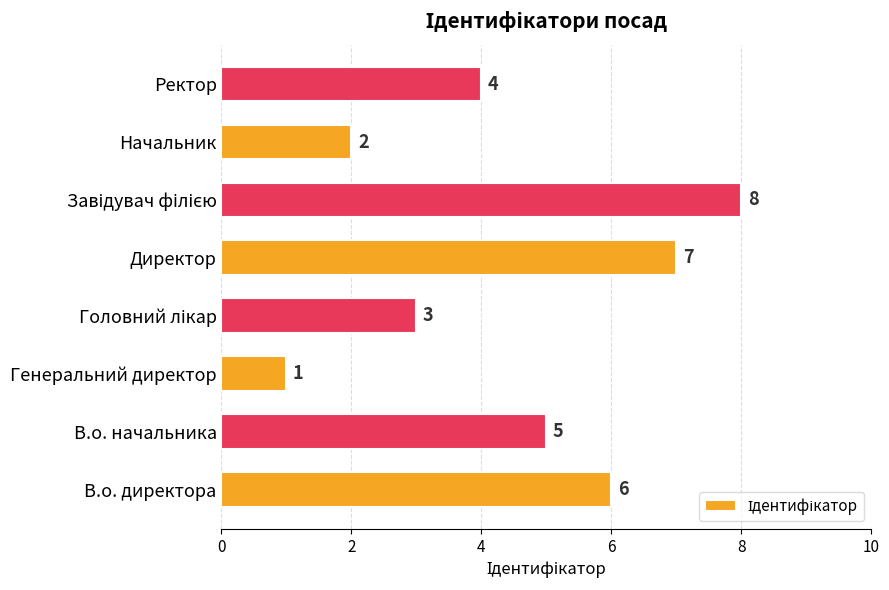

What is the greatest value displayed?

8